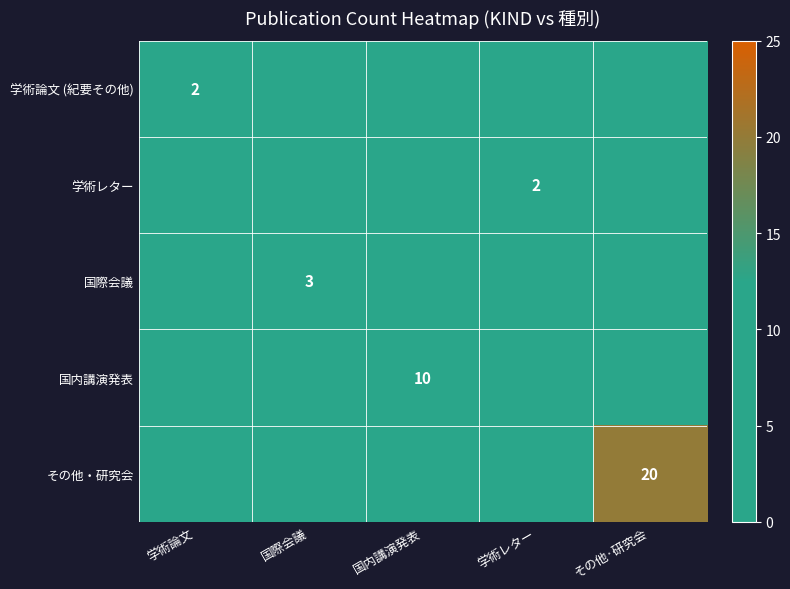

How many data points does each series have?

5